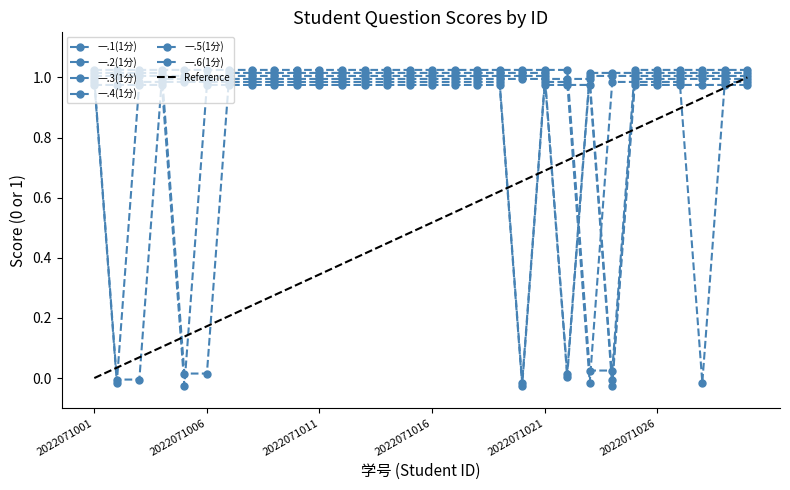

What is the value of the 一.3(1分) point at the 21st from the left?

1.0